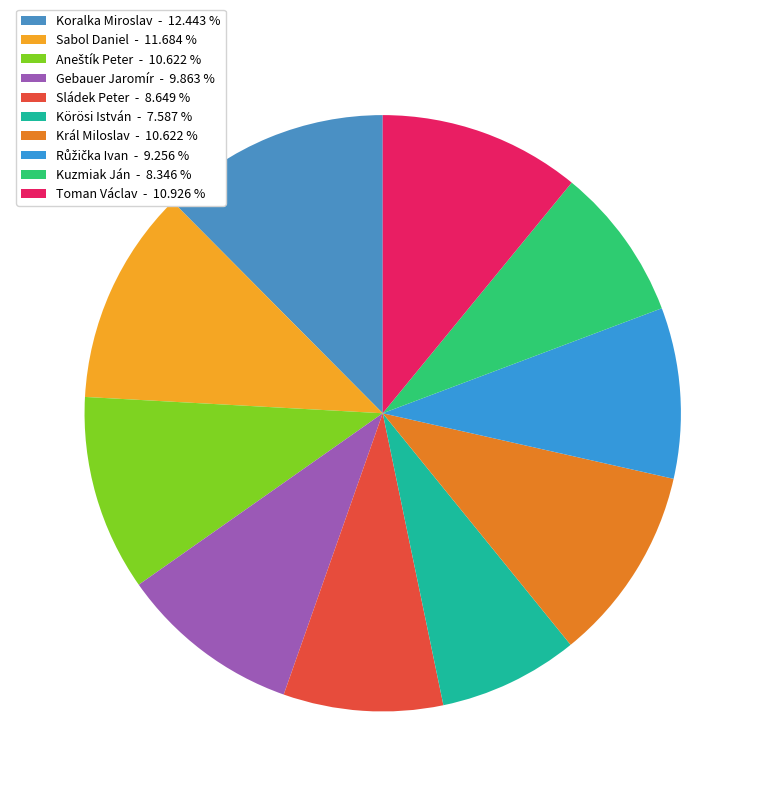

Count the number of slices in the pie.

10